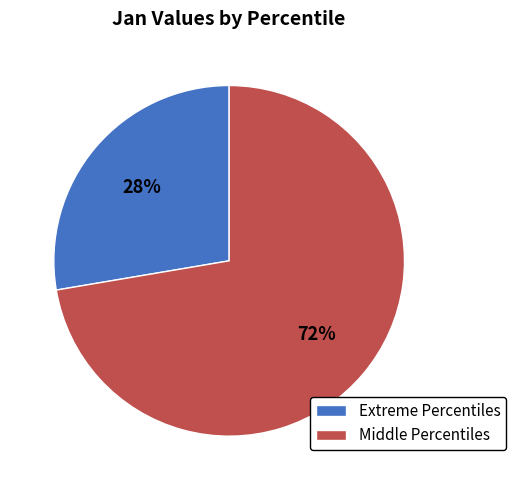

What is the largest slice in the pie chart?

Middle Percentiles